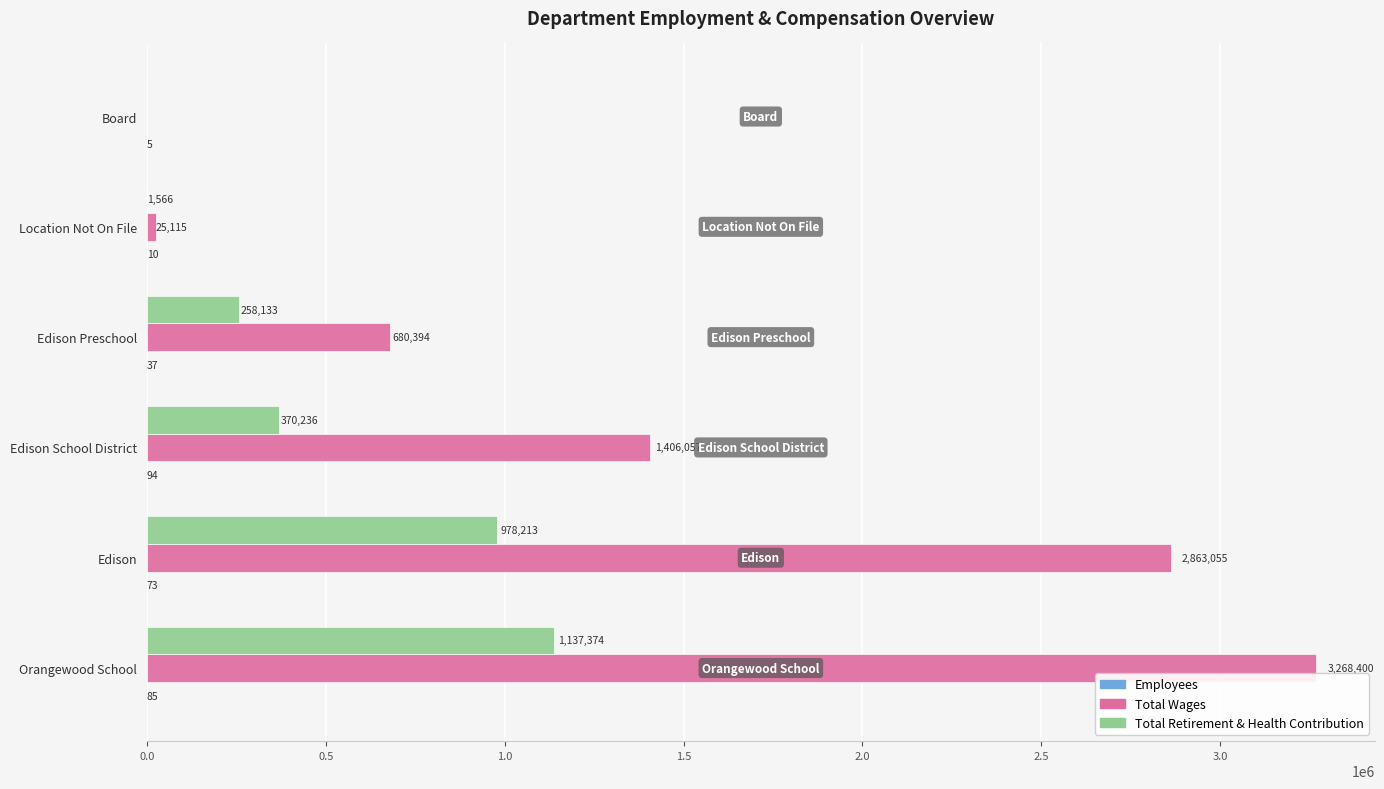

The value of Total Retirement & Health Contribution at Edison School District is 370236. True or false?

True